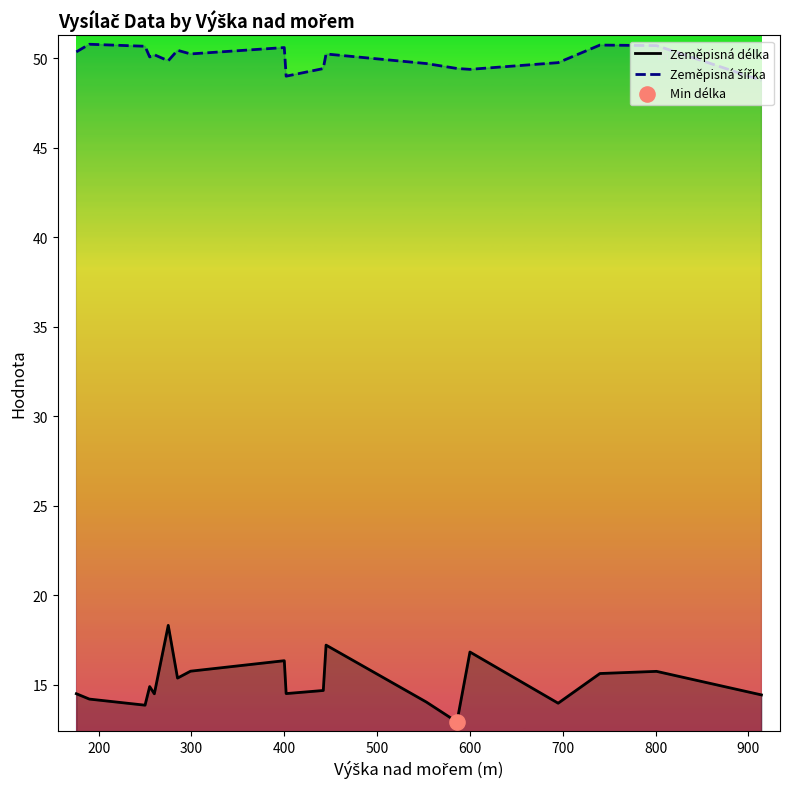

Which series has the largest total across all categories?

Zeměpisná šířka